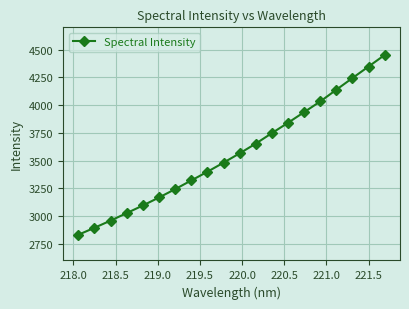

What is the value of the 15th point from the left?

3936.1